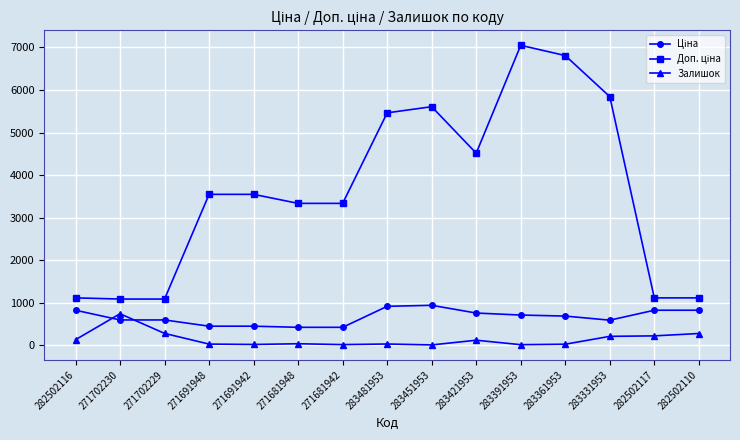

How many lines are shown in the chart?

3